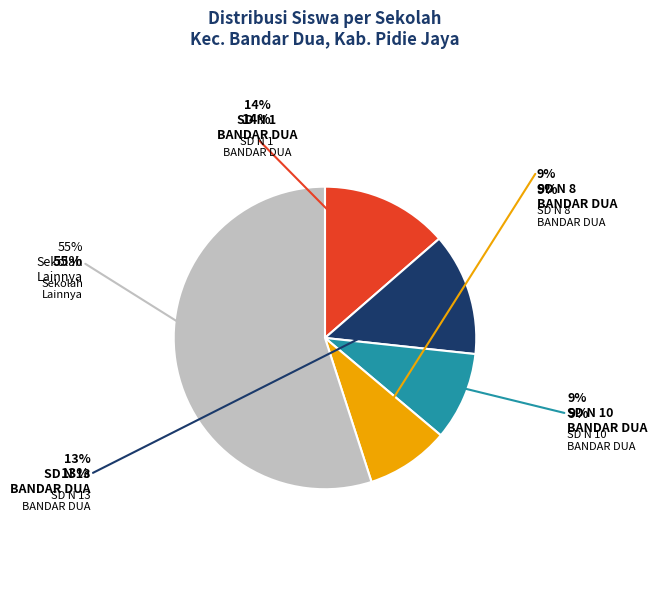

Is there a majority slice in this chart?

Yes